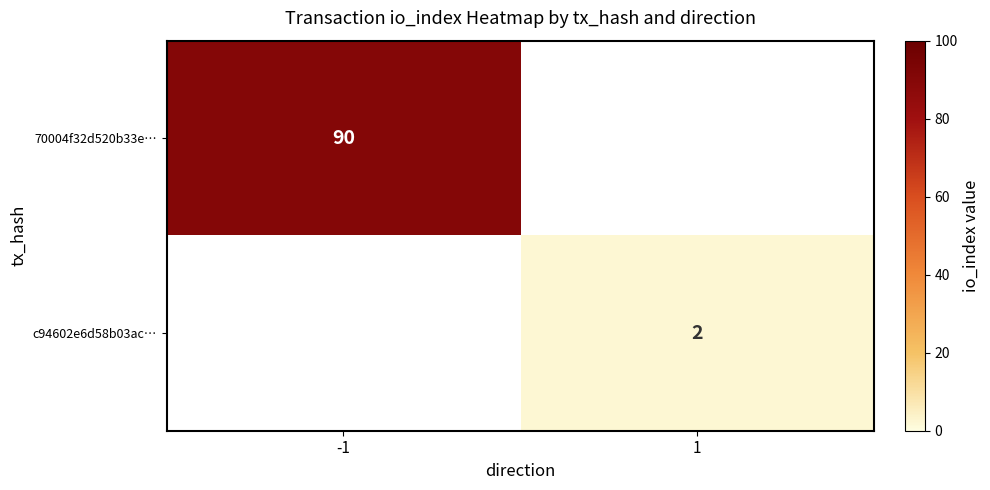

The value of 70004f32d520b33e… at -1 is 90. True or false?

True